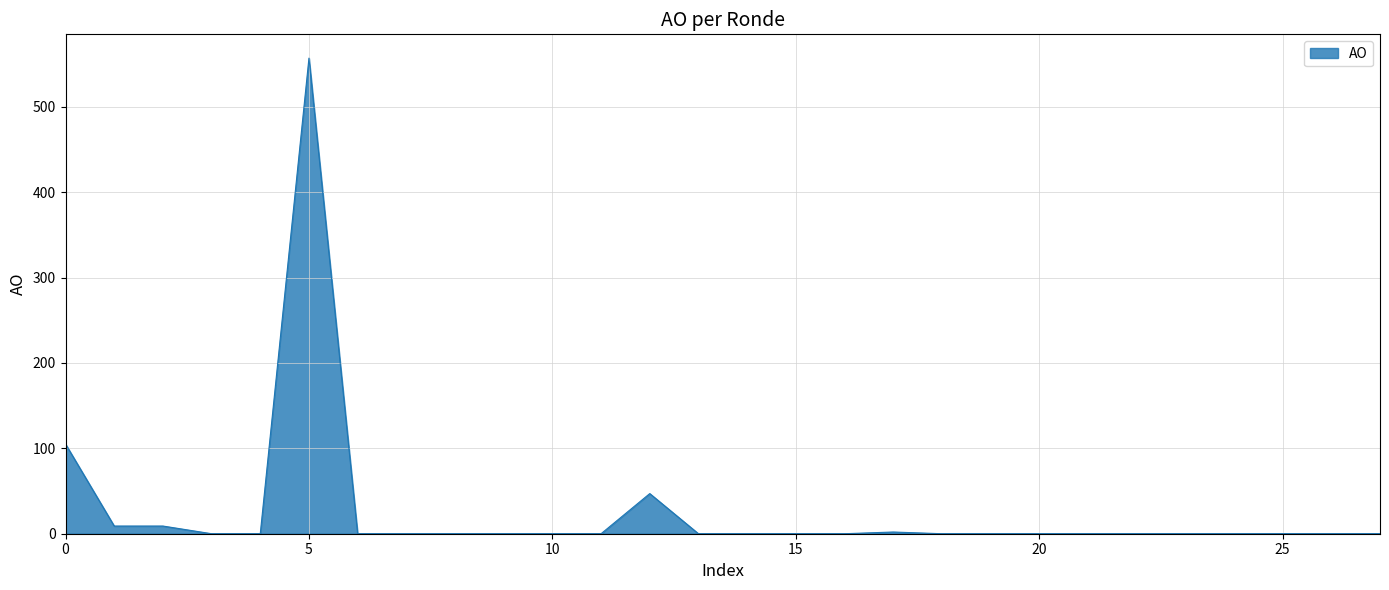

What is the maximum value shown in the chart?

557